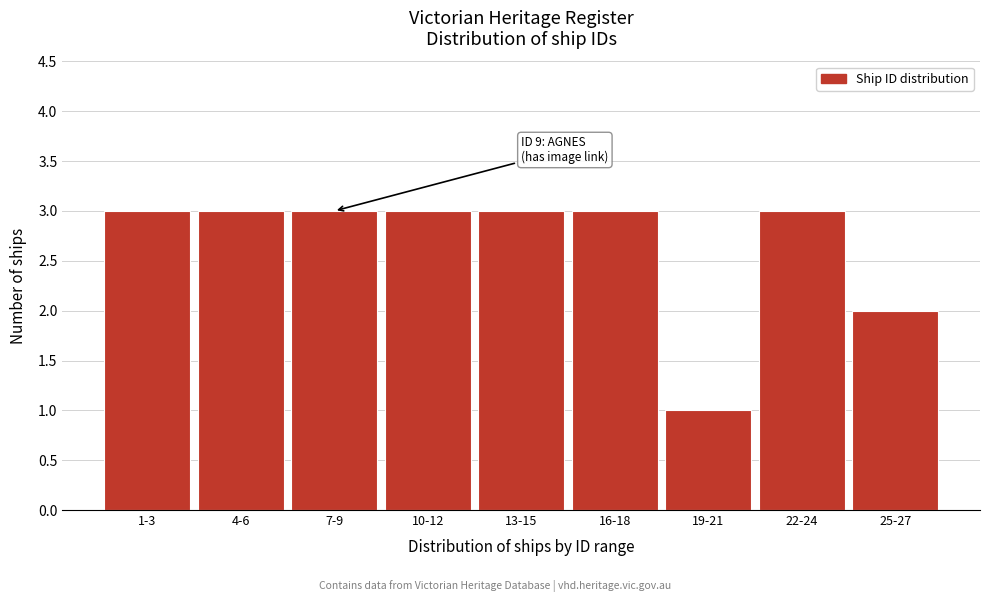

Reading left to right, list all the values displayed in this chart.

1-3=3	4-6=3	7-9=3	10-12=3	13-15=3	16-18=3	19-21=1	22-24=3	25-27=2